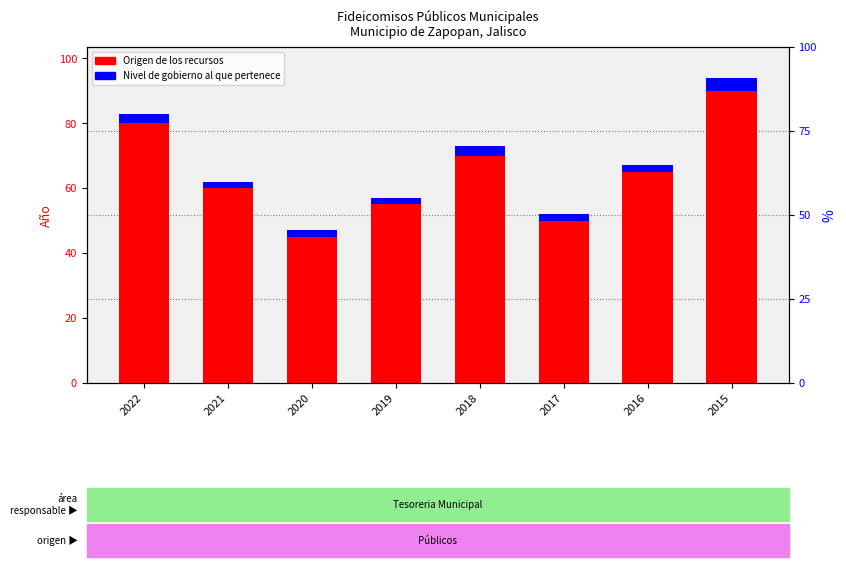

How many data points in Nivel de gobierno al que pertenece are above 2?

3